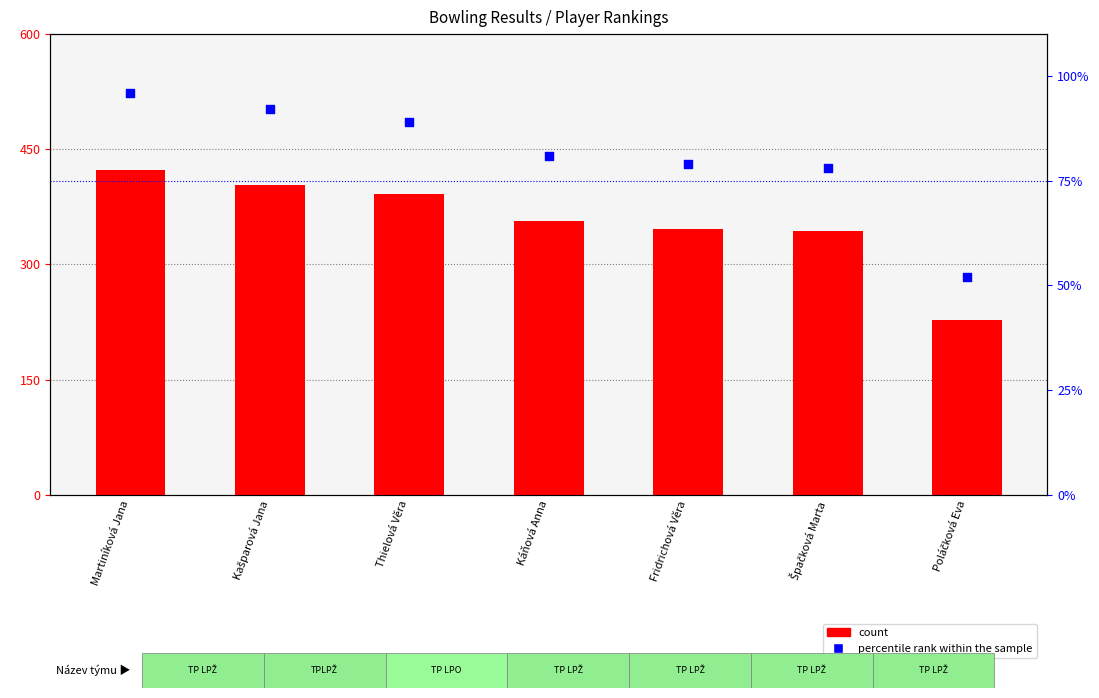

Which series has the largest total across all categories?

count